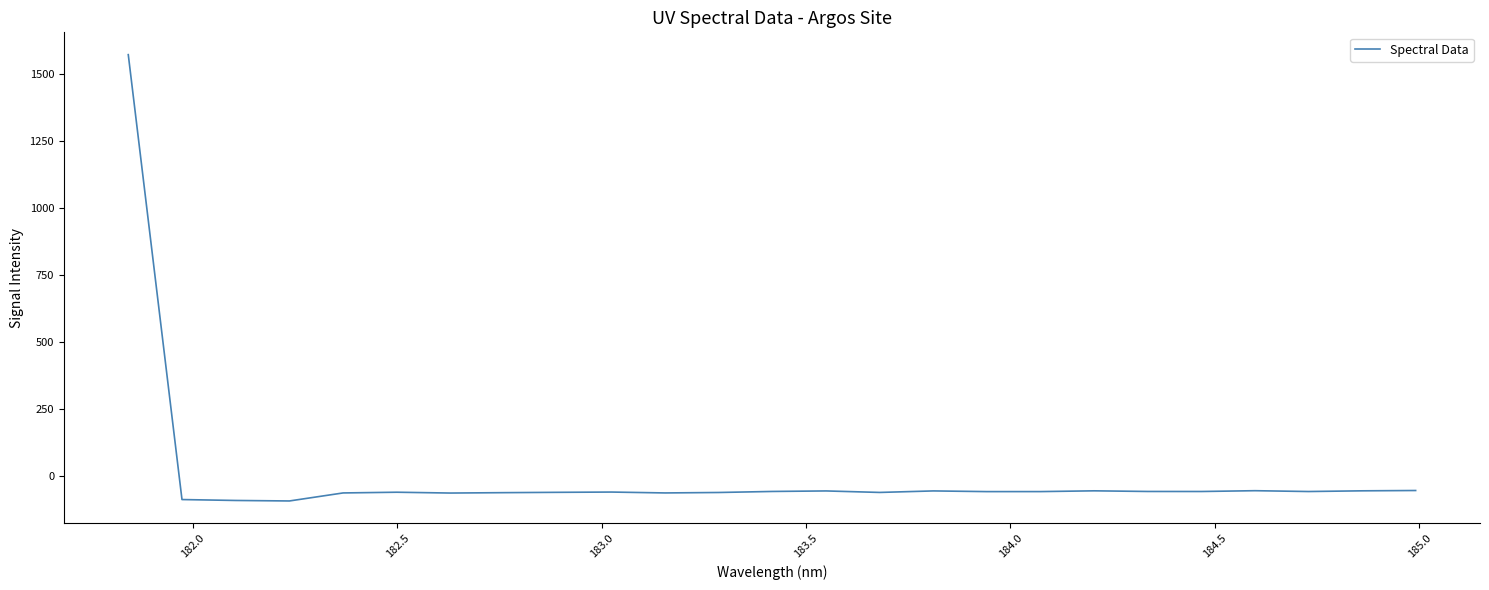

True or false: the data has more than 0 interior local peaks.

True